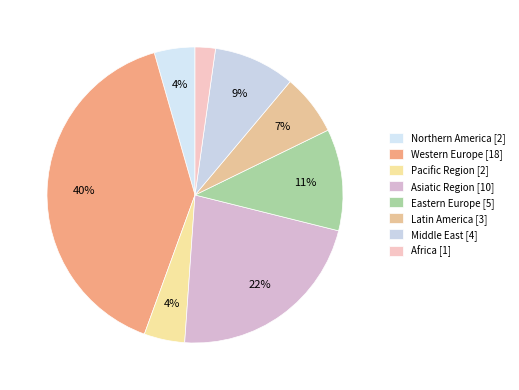

Does Western Europe account for over 50% of the chart?

No